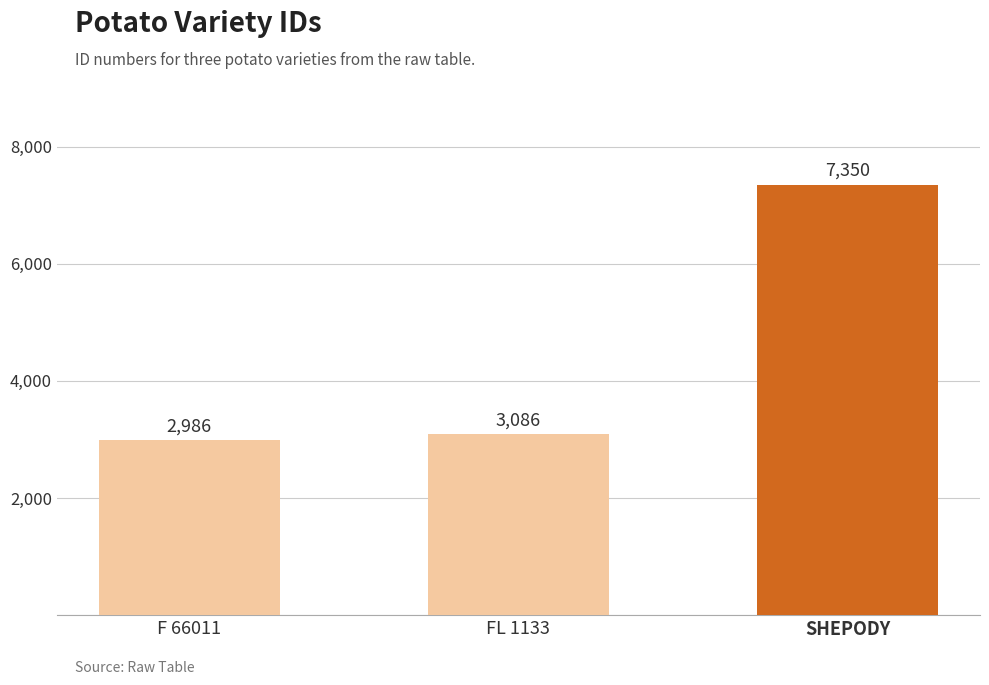

Reading right to left, list all the values displayed in this chart.

7350	3086	2986